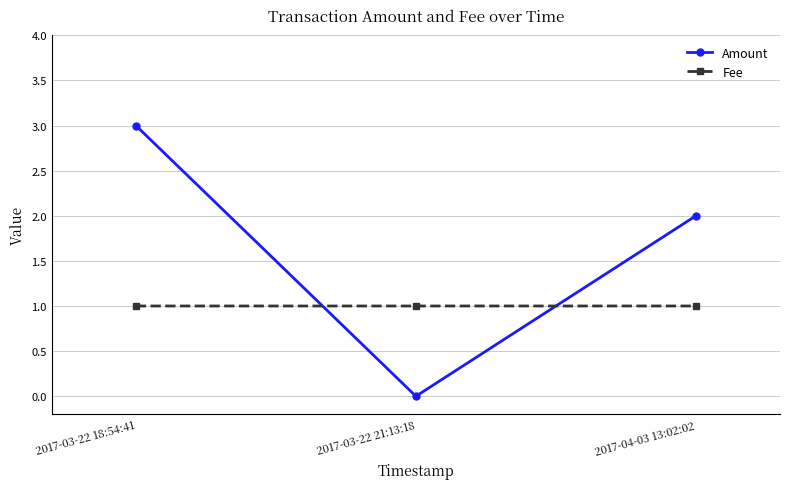

Is it true that Fee equals 1.0 at 2017-04-03 13:02:02?

True